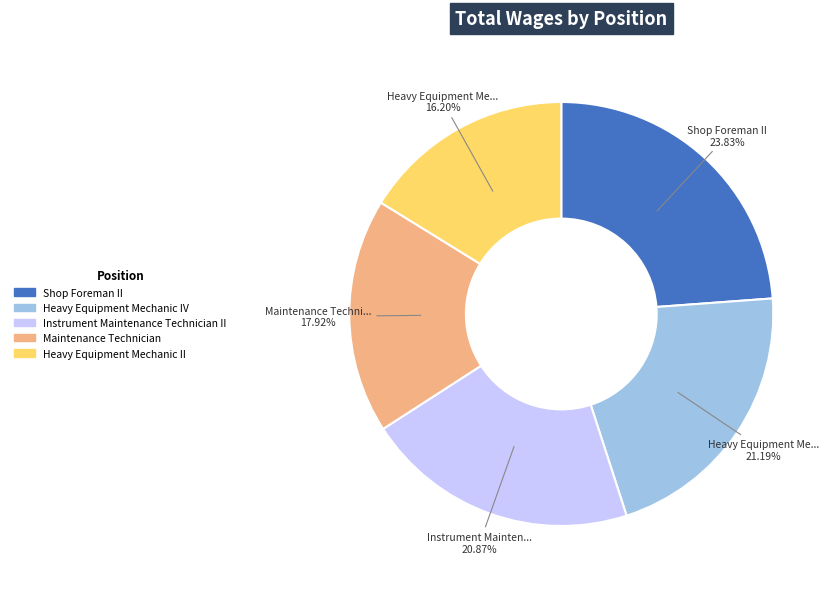

Is there any slice that represents more than half of the pie?

No